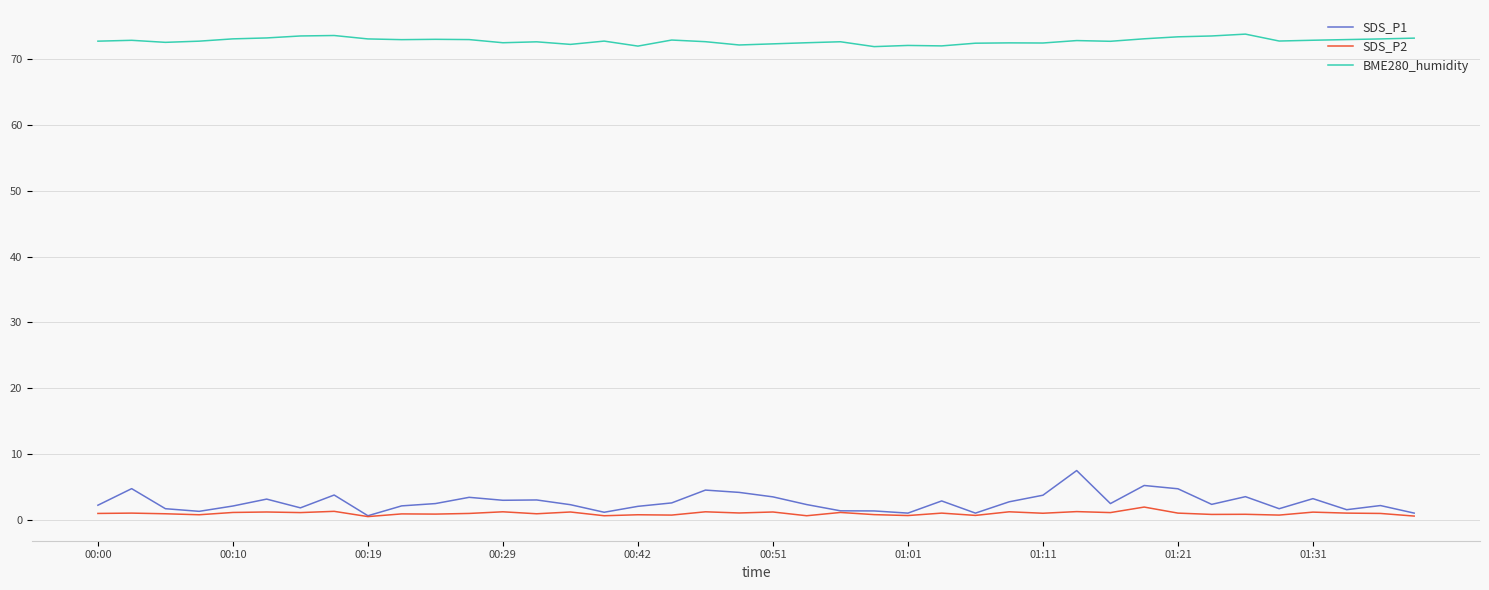

What is the smallest value displayed?

0.5